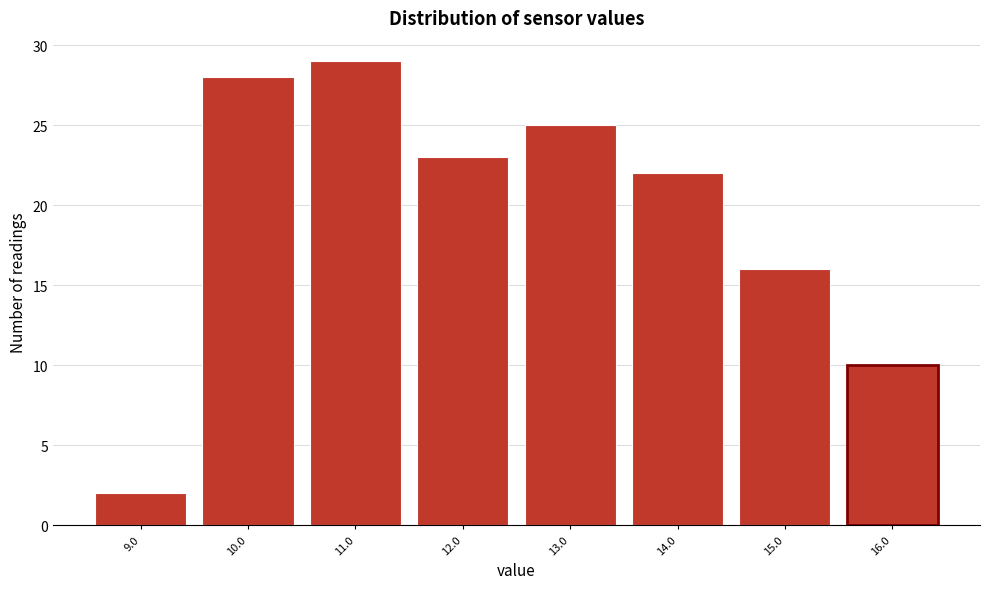

Reading left to right, extract all data points from this chart.

9.0=2	10.0=28	11.0=29	12.0=23	13.0=25	14.0=22	15.0=16	16.0=10